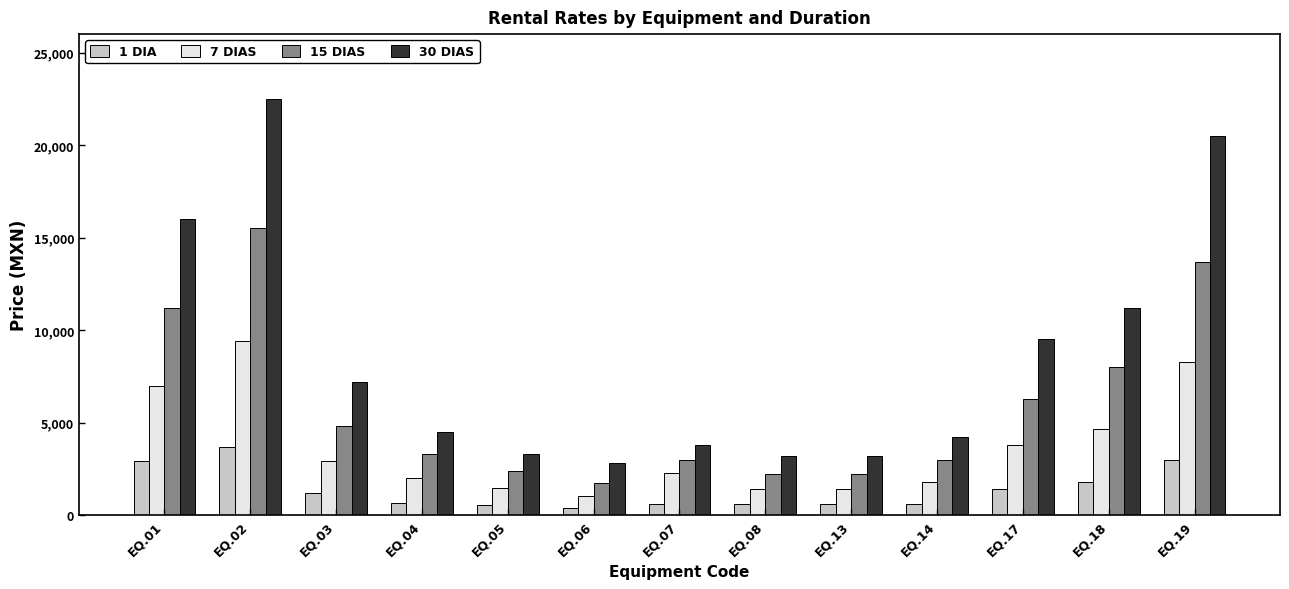

Rank the series by their average value, from highest to lowest.

30 DIAS, 15 DIAS, 7 DIAS, 1 DIA